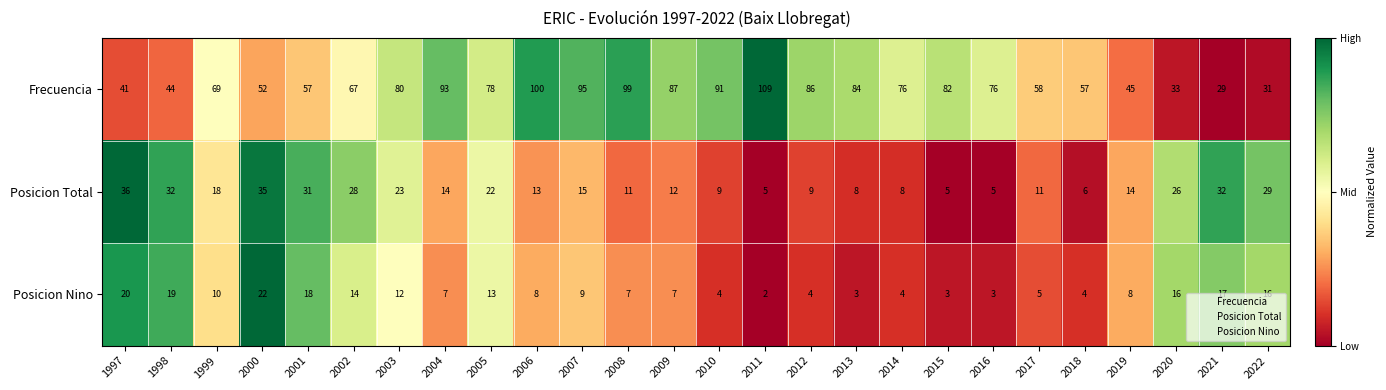

At 2014, list the series in order from smallest to largest.

Posicion Nino, Posicion Total, Frecuencia